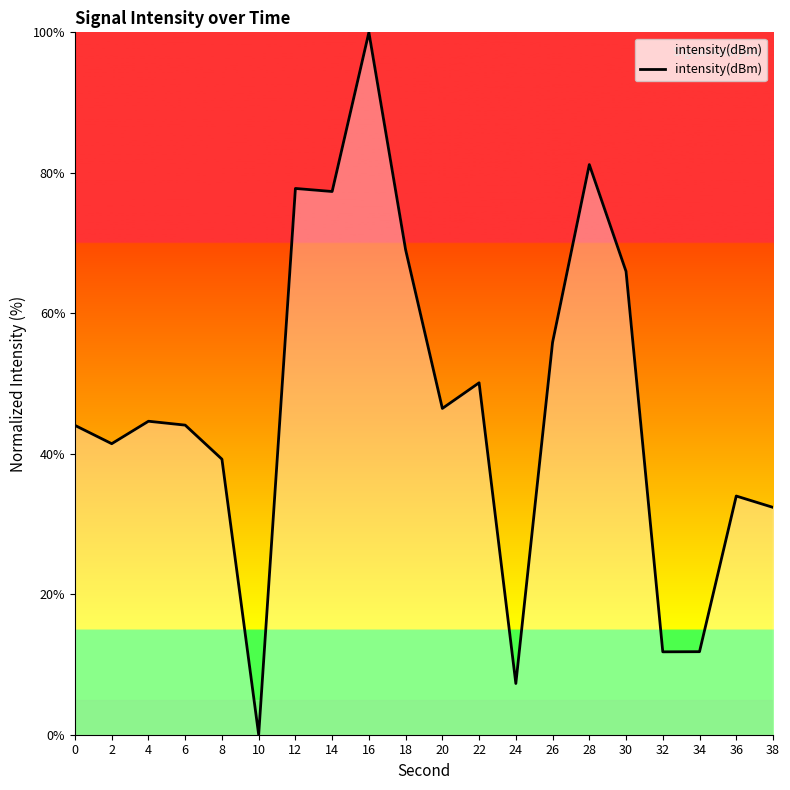

True or false: the data has more than 2 interior local peaks.

True